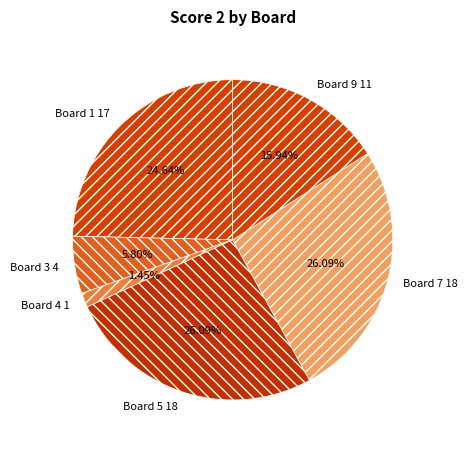

What percentage is NOT represented by Board 7?

73.9%